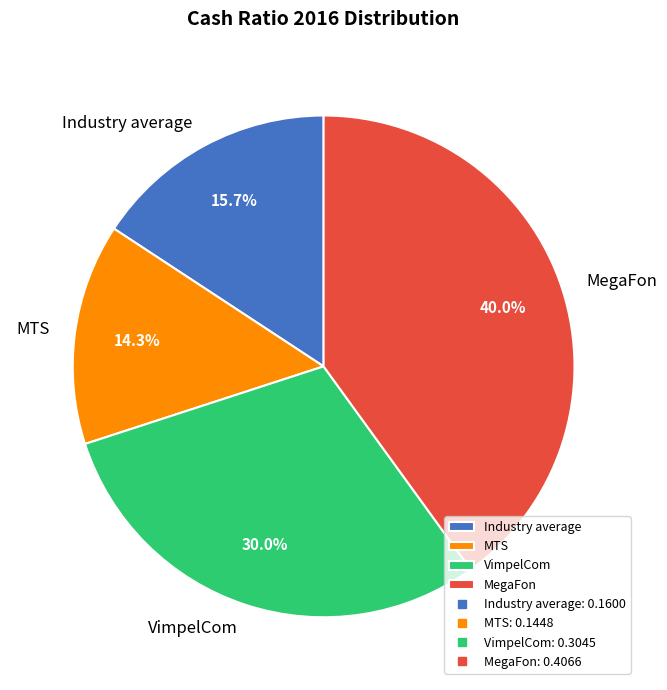

To the nearest percent, what is the difference between the MegaFon and VimpelCom slice percentages?

10%